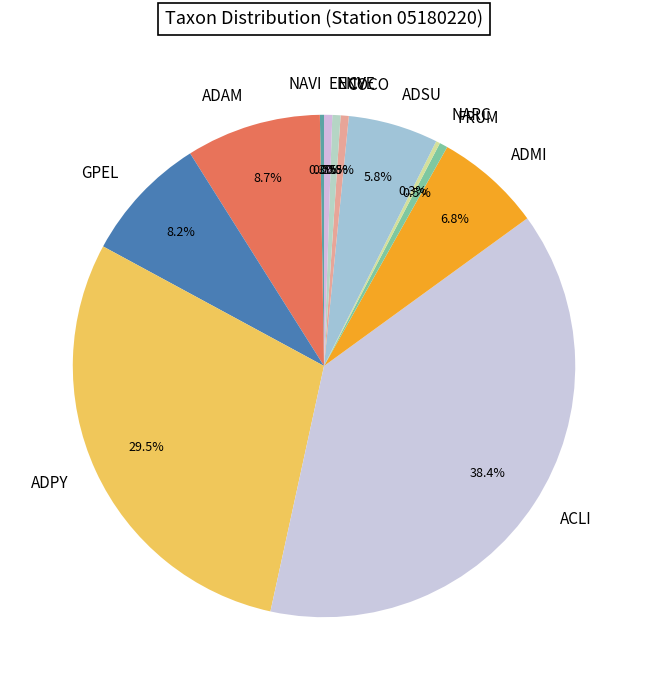

Is the sum of GPEL and COCO greater than half?

No